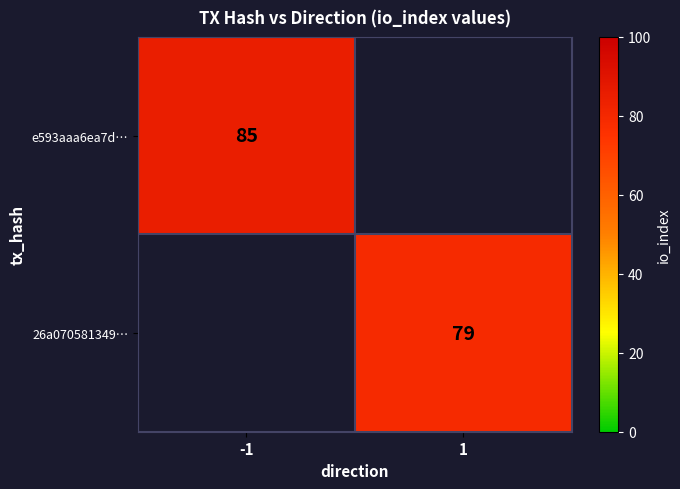

The e593aaa6ea7d… series shows 85 at -1. True or false?

True